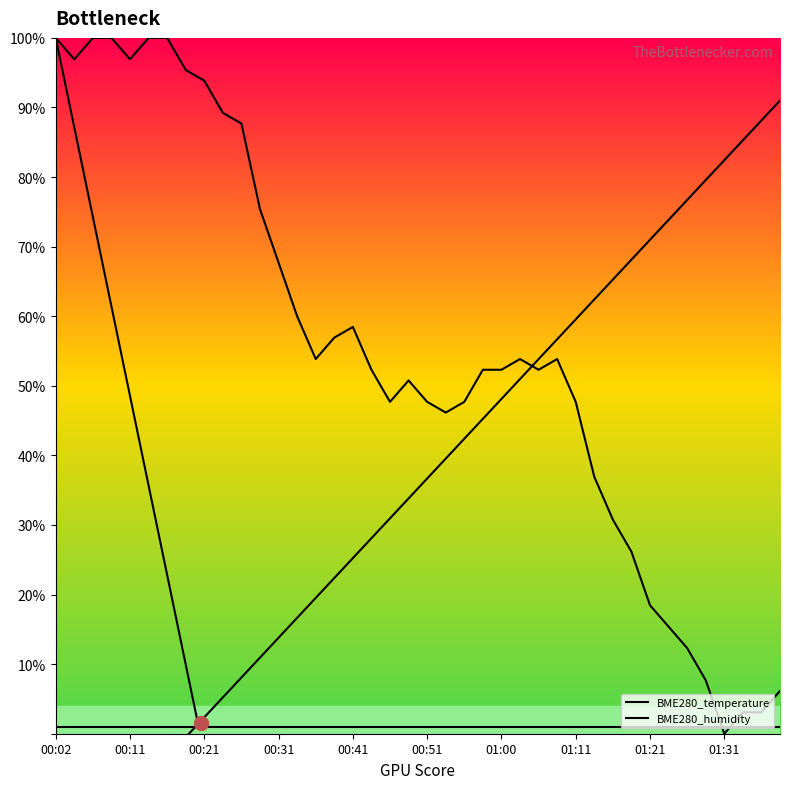

True or false: BME280_humidity and BME280_temperature cross at least once.

True